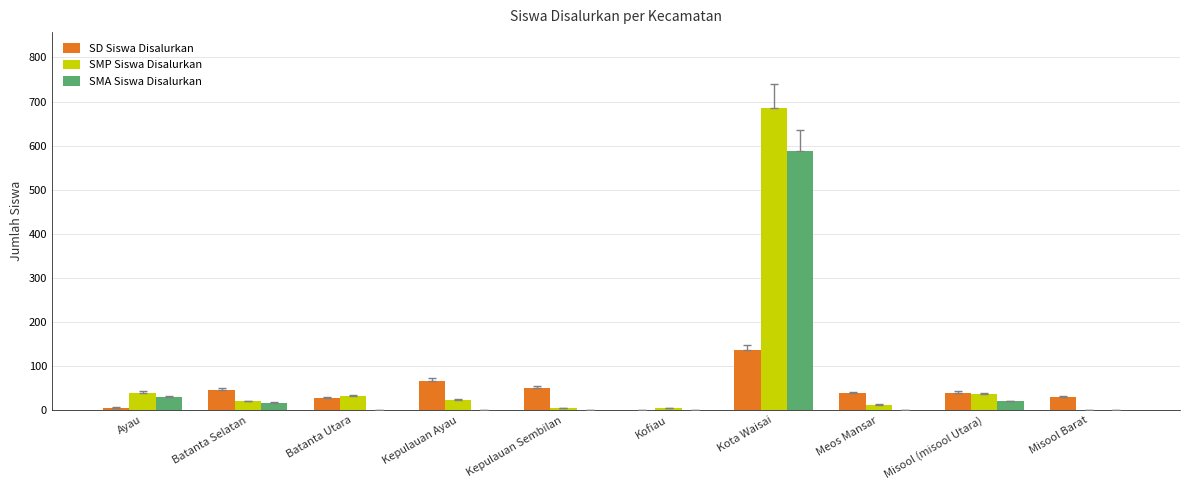

At which label is SMA Siswa Disalurkan closest to 294?

Ayau